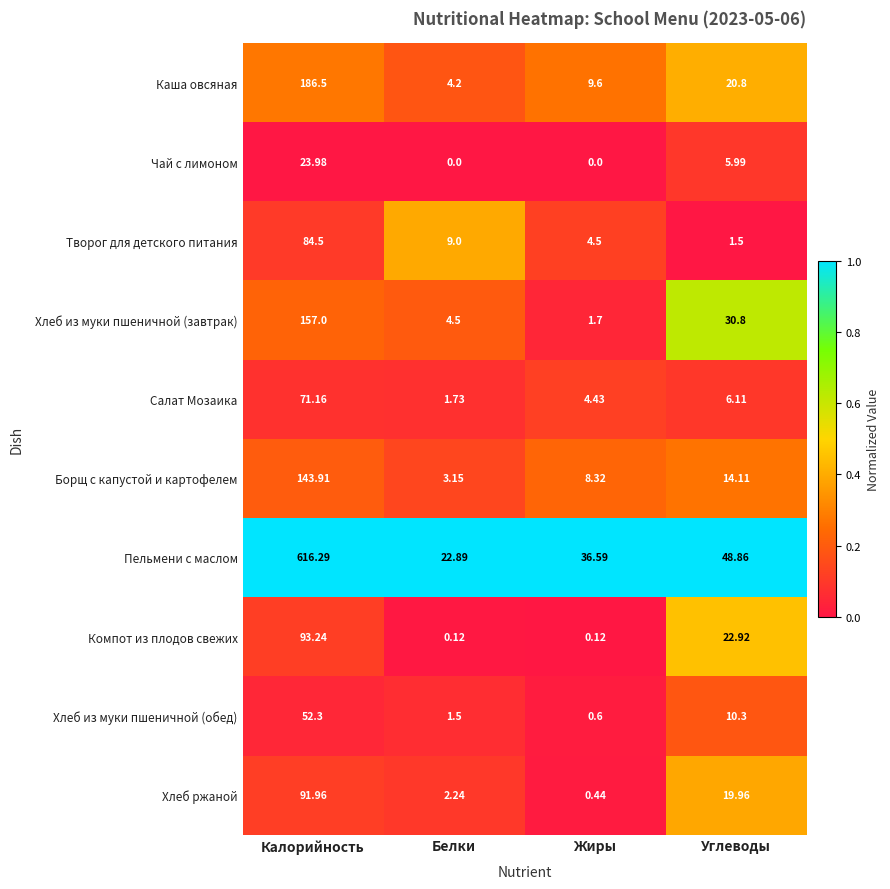

At which label is Чай с лимоном closest to 11?

Углеводы